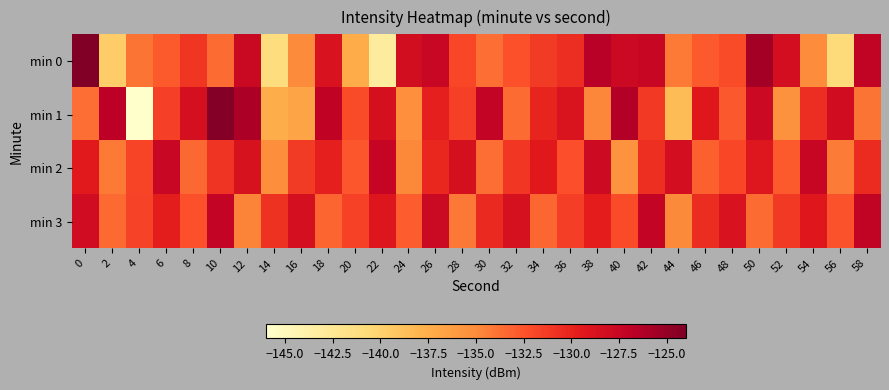

What is the maximum value shown in the chart?

-120.4